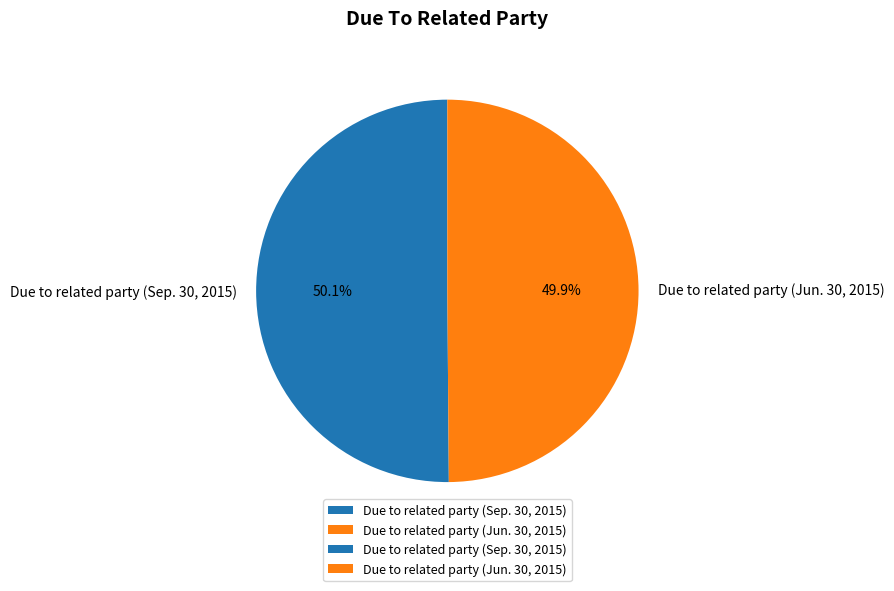

What is the total percentage of Due to related party (Sep. 30, 2015) and Due to related party (Jun. 30, 2015)?

100.0%